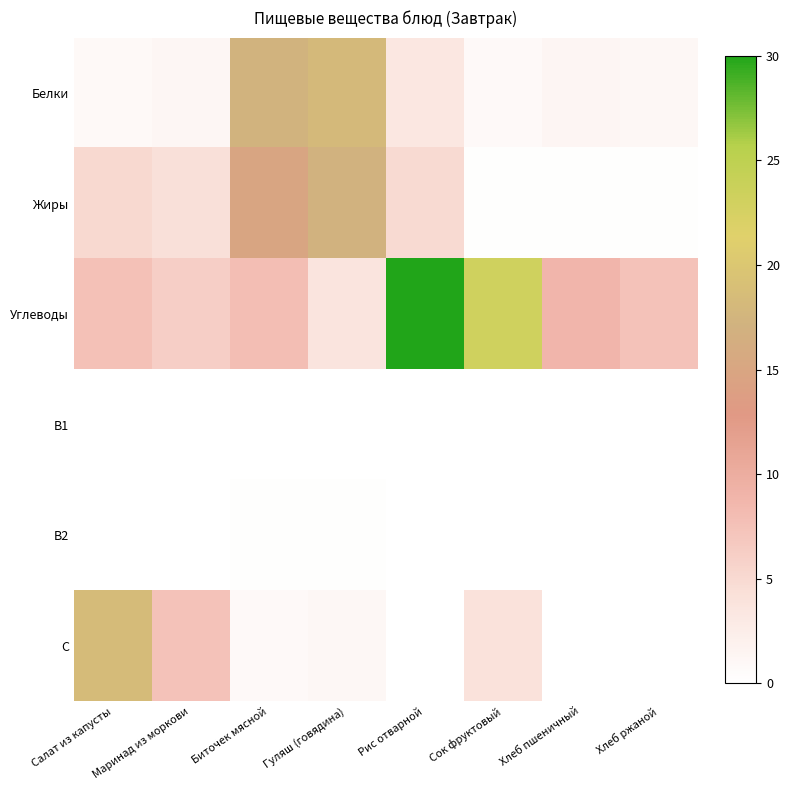

At how many categories does at least one series exceed 12?

5